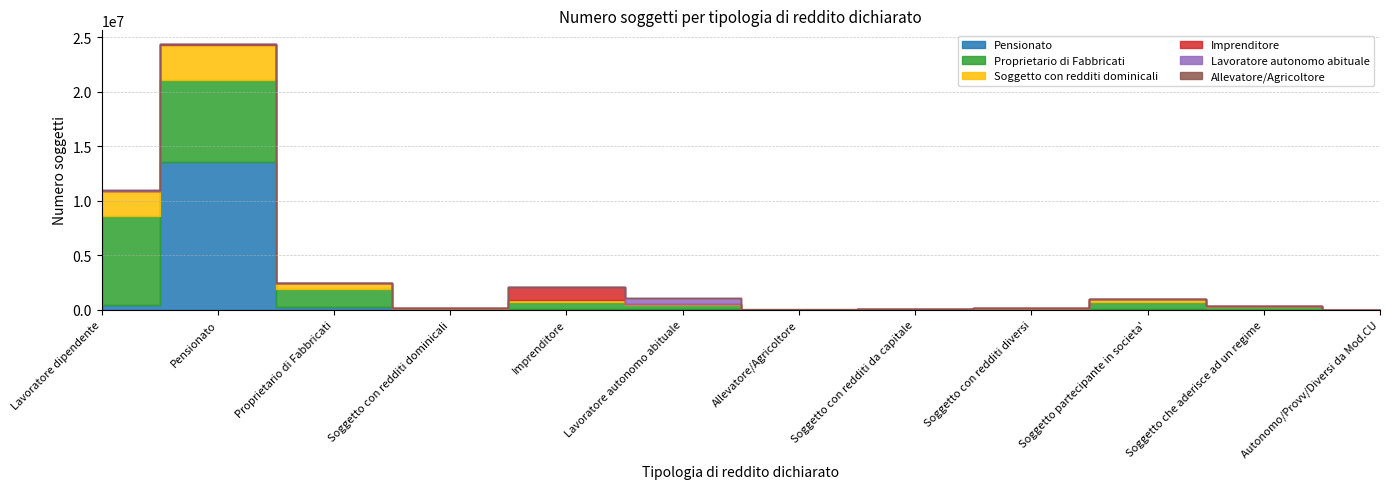

Where is the first local minimum for Pensionato?

Soggetto con redditi dominicali